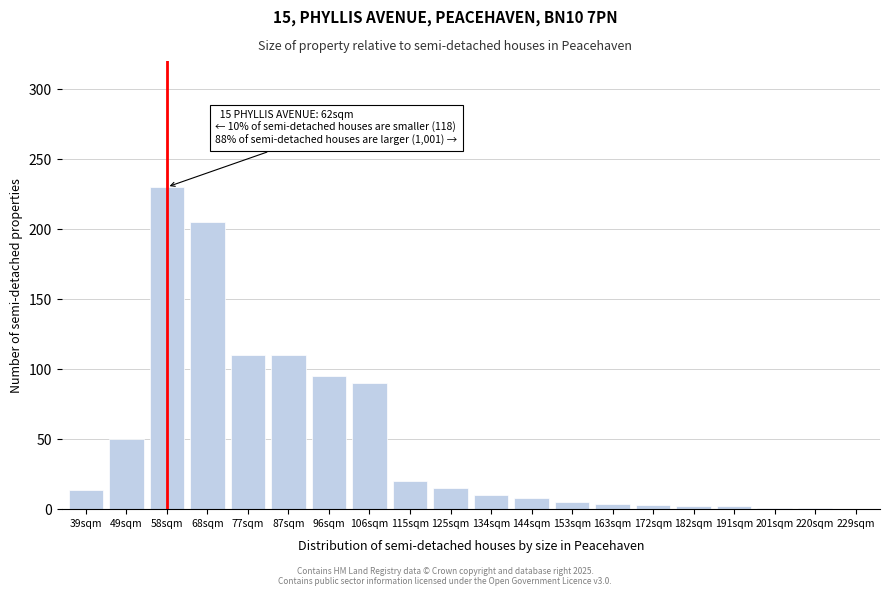

True or false: the data shows 2 at 182sqm.

True